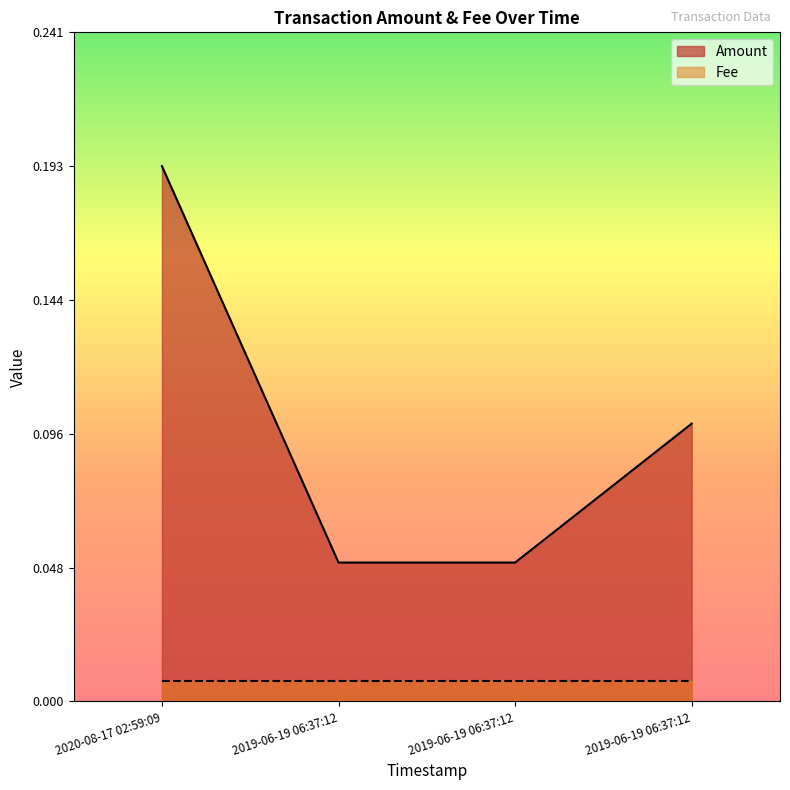

How many data points does each series have?

4